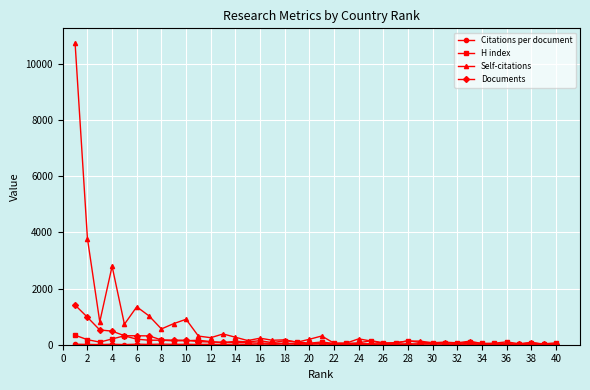

Which series has the widest spread of values?

Self-citations